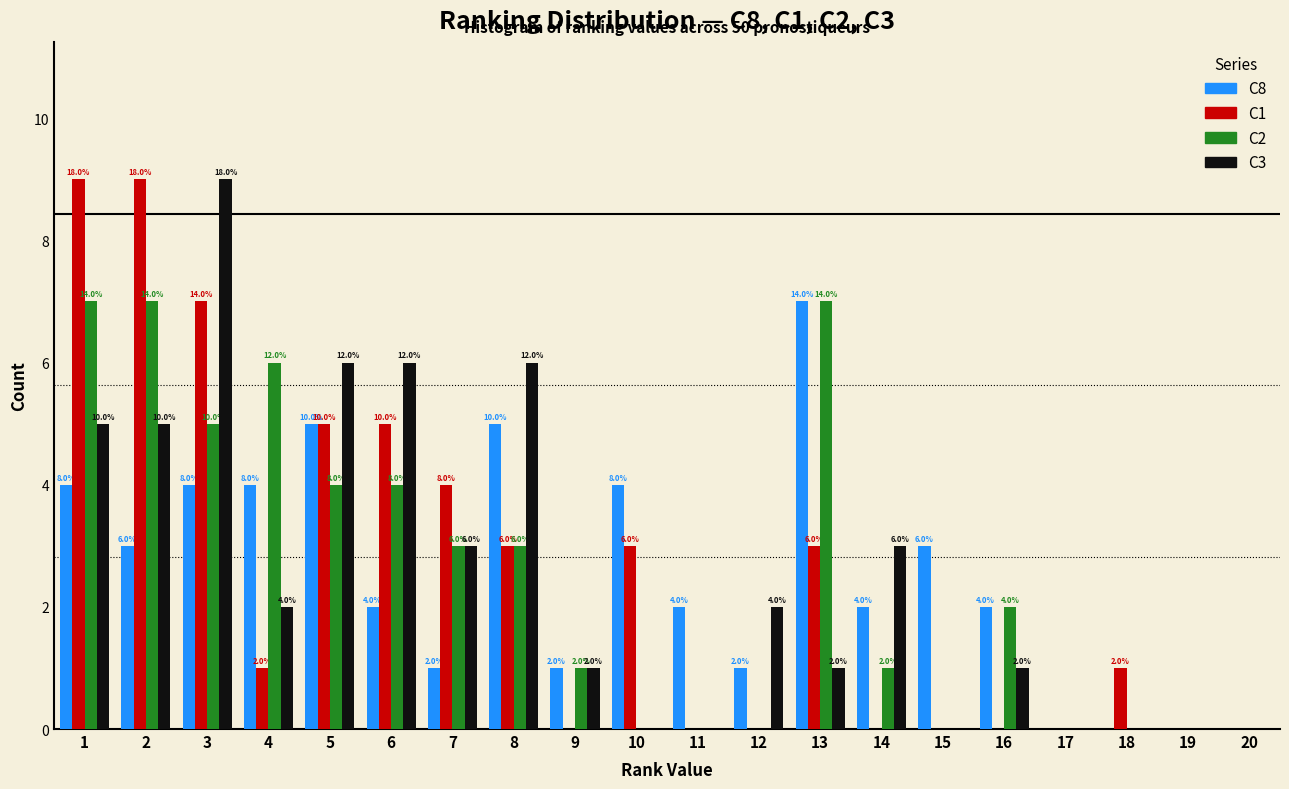

In the C8 series, which range on the x-axis has the tallest bar?

12.5 to 13.5